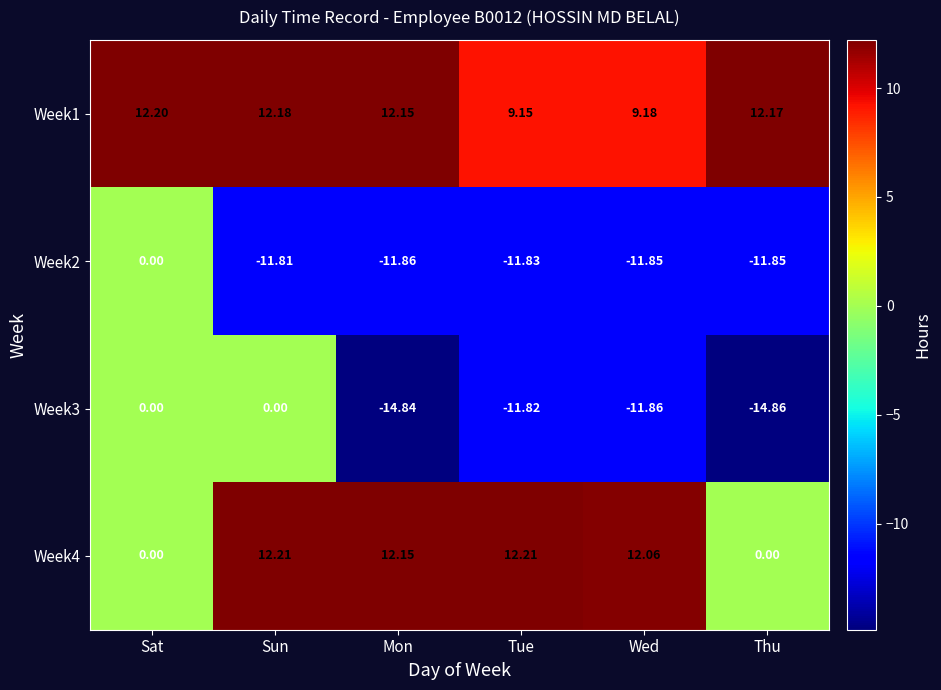

At which category is the sum across all series the highest?

Sun